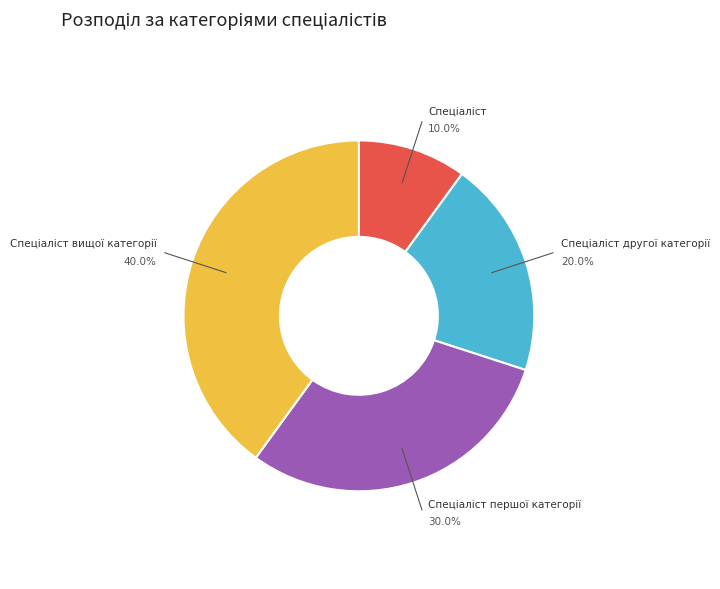

Is there a majority slice in this chart?

No